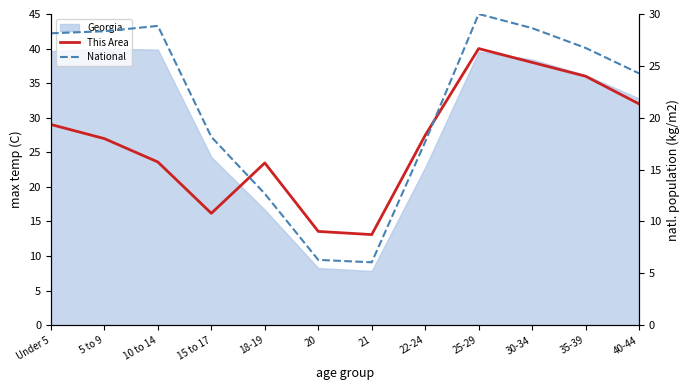

How many intersections are there between This Area and National?

2